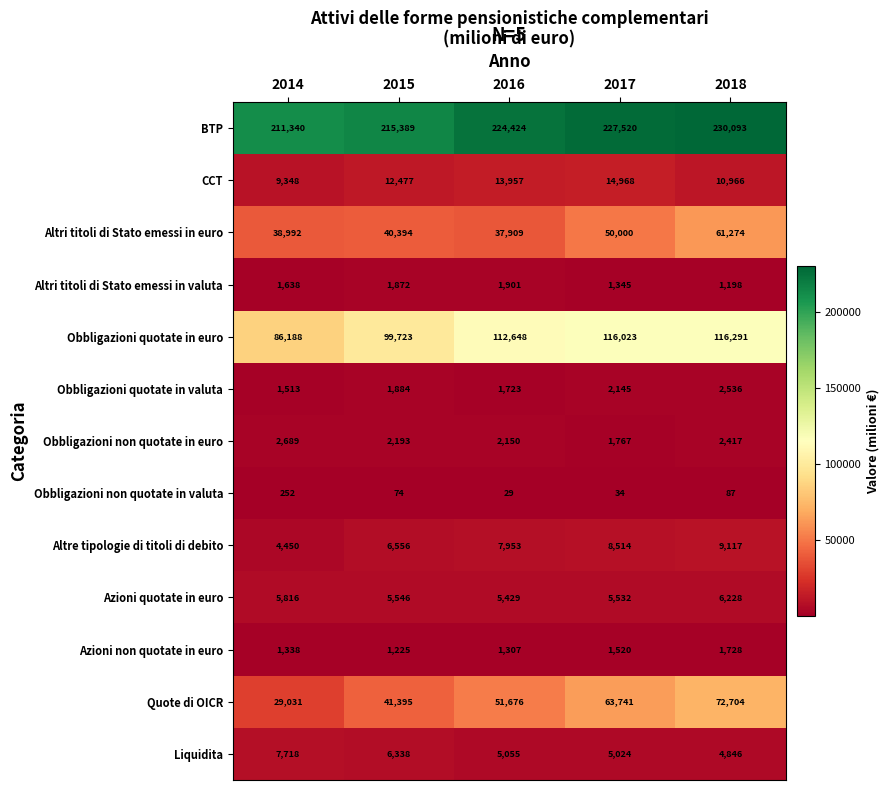

What is the maximum value for Obbligazioni non quotate in valuta?

252